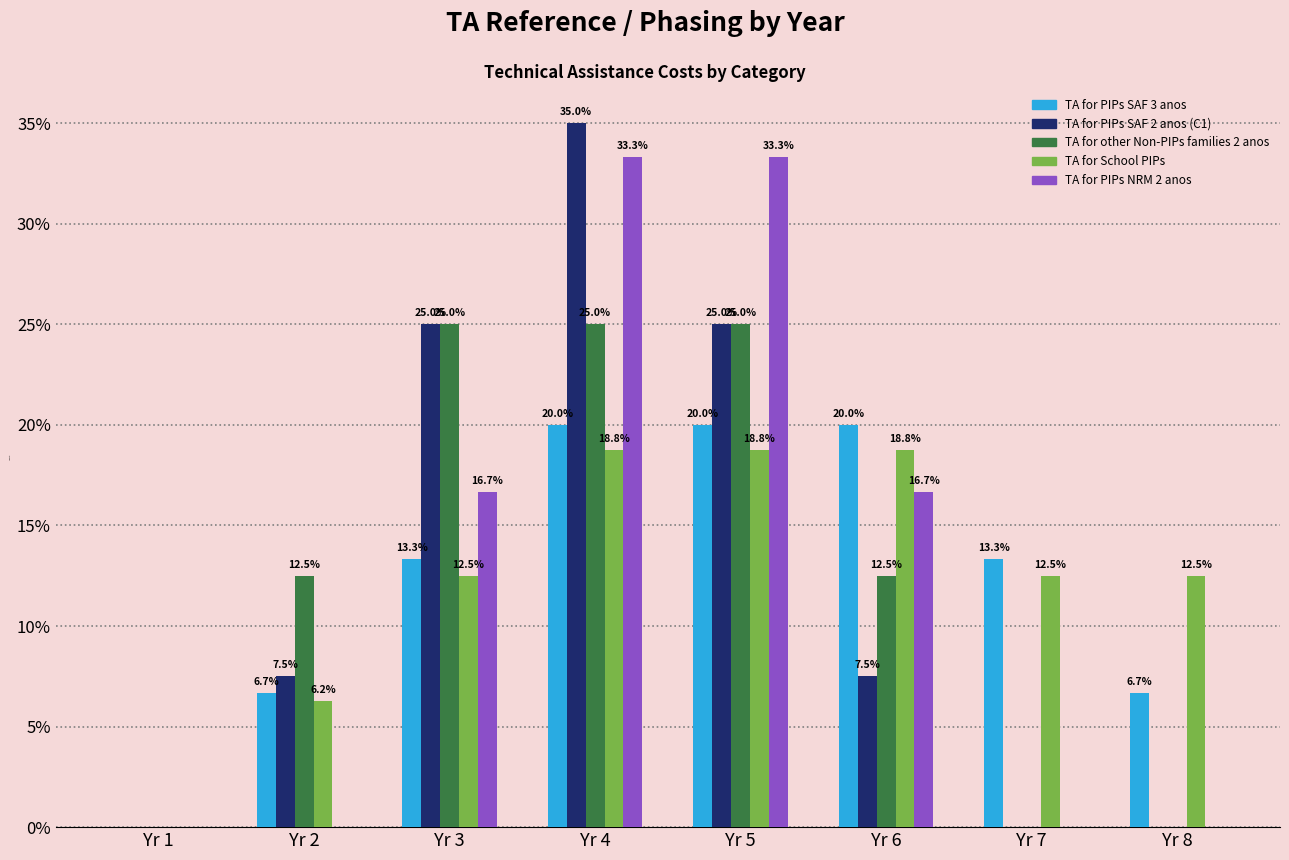

Which series changed the most between Yr 1 and Yr 8?

TA for School PIPs